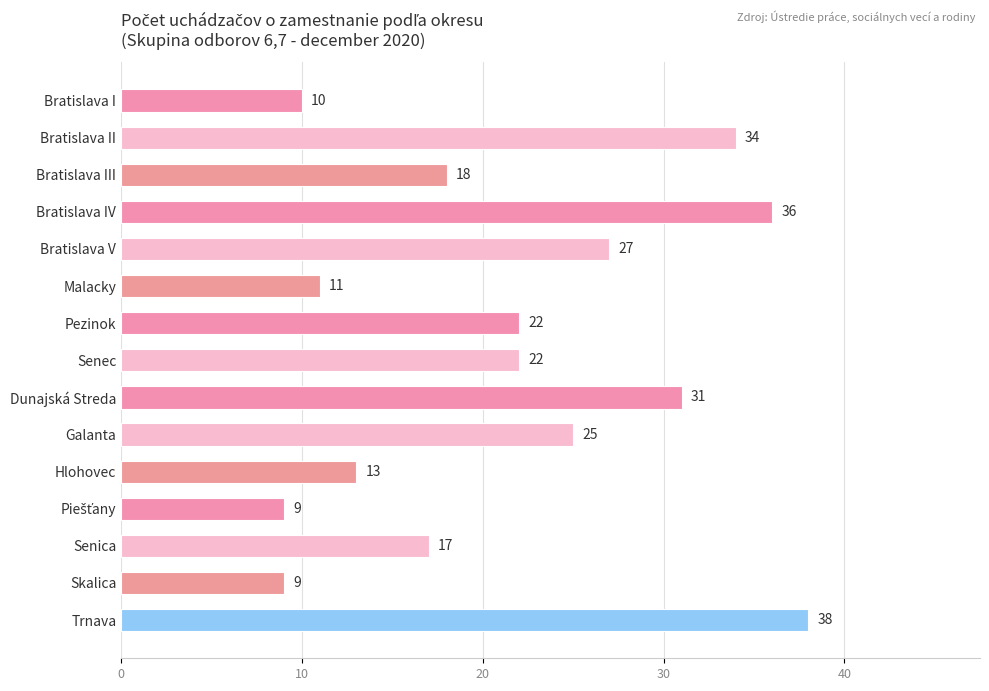

What position from the bottom is Dunajská Streda?

7